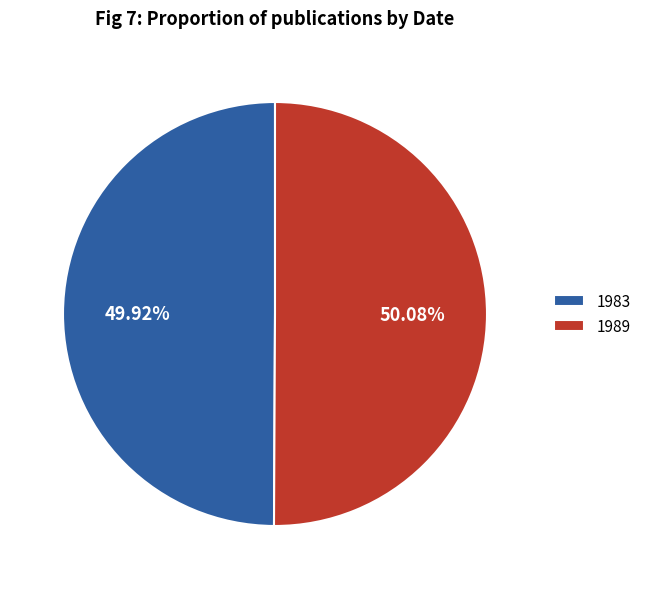

To the nearest percent, what is the combined percentage of 1989 and 1983?

100%